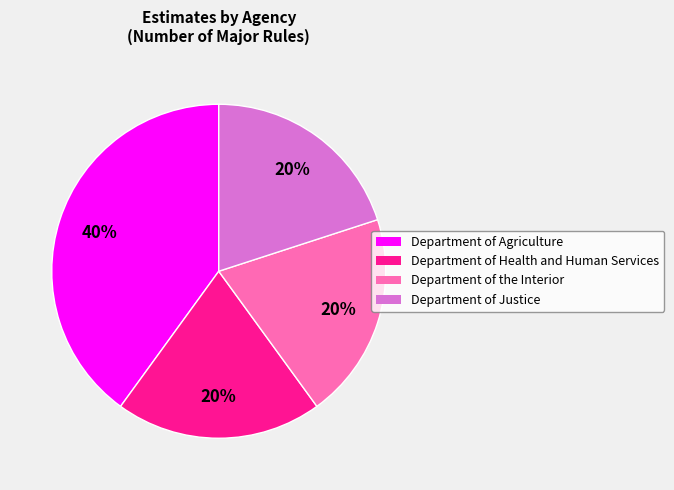

The Department of the Interior slice represents 27% of the pie. True or false?

False